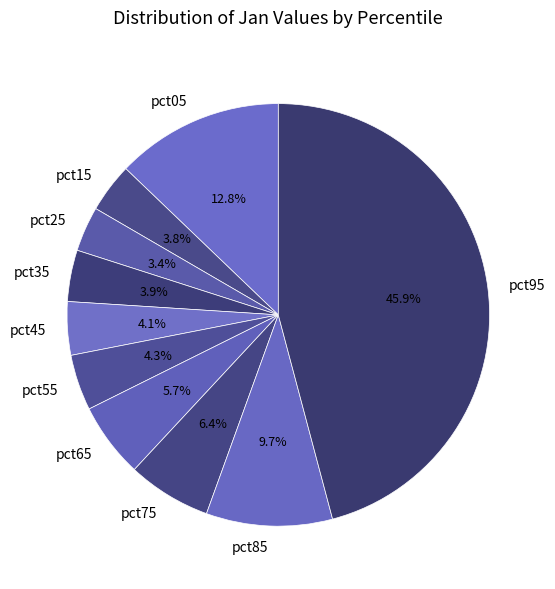

To the nearest percent, what is the combined percentage of pct35 and pct95?

50%